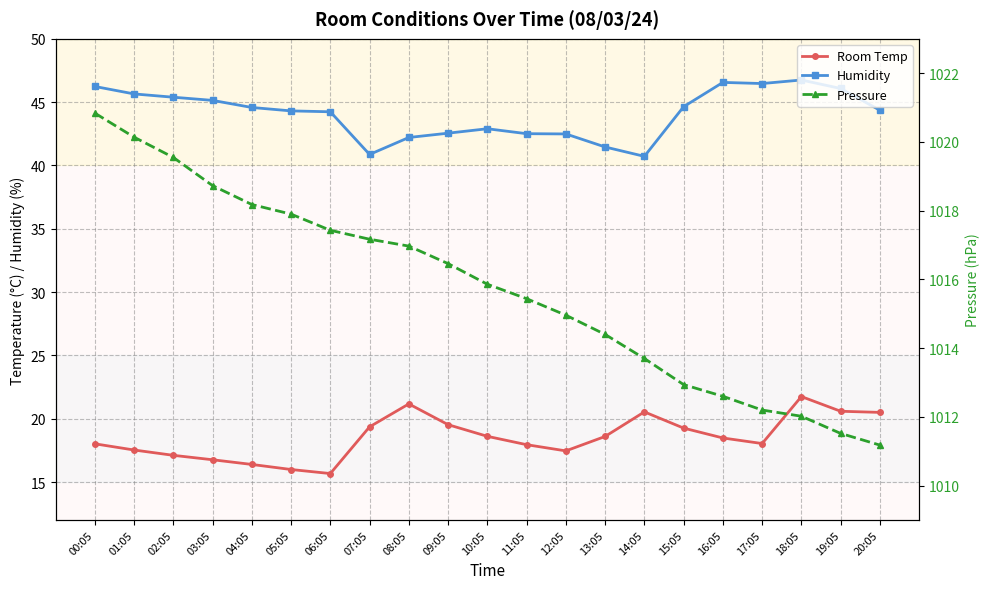

True or false: Room Temp and Pressure intersect in this chart.

False